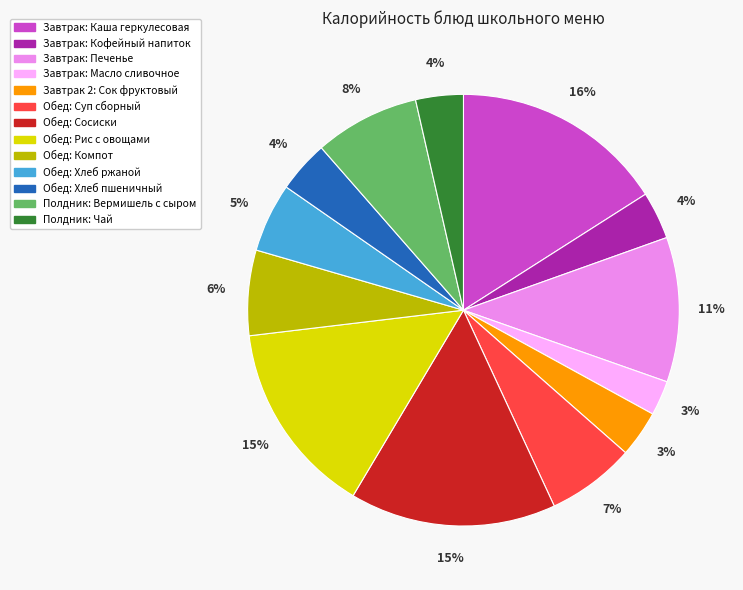

Which slice is the largest?

Завтрак: Каша геркулесовая